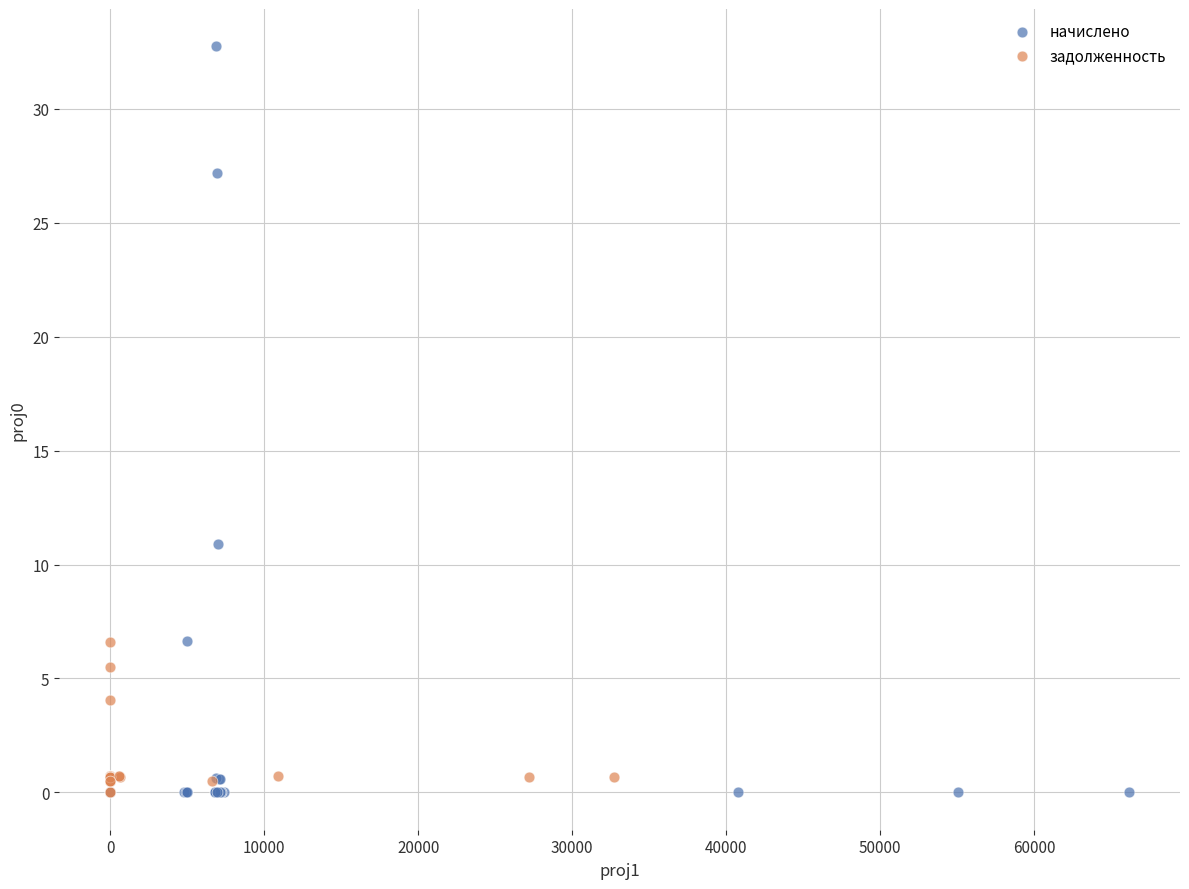

What are all the series names shown in the legend?

начислено, задолженность